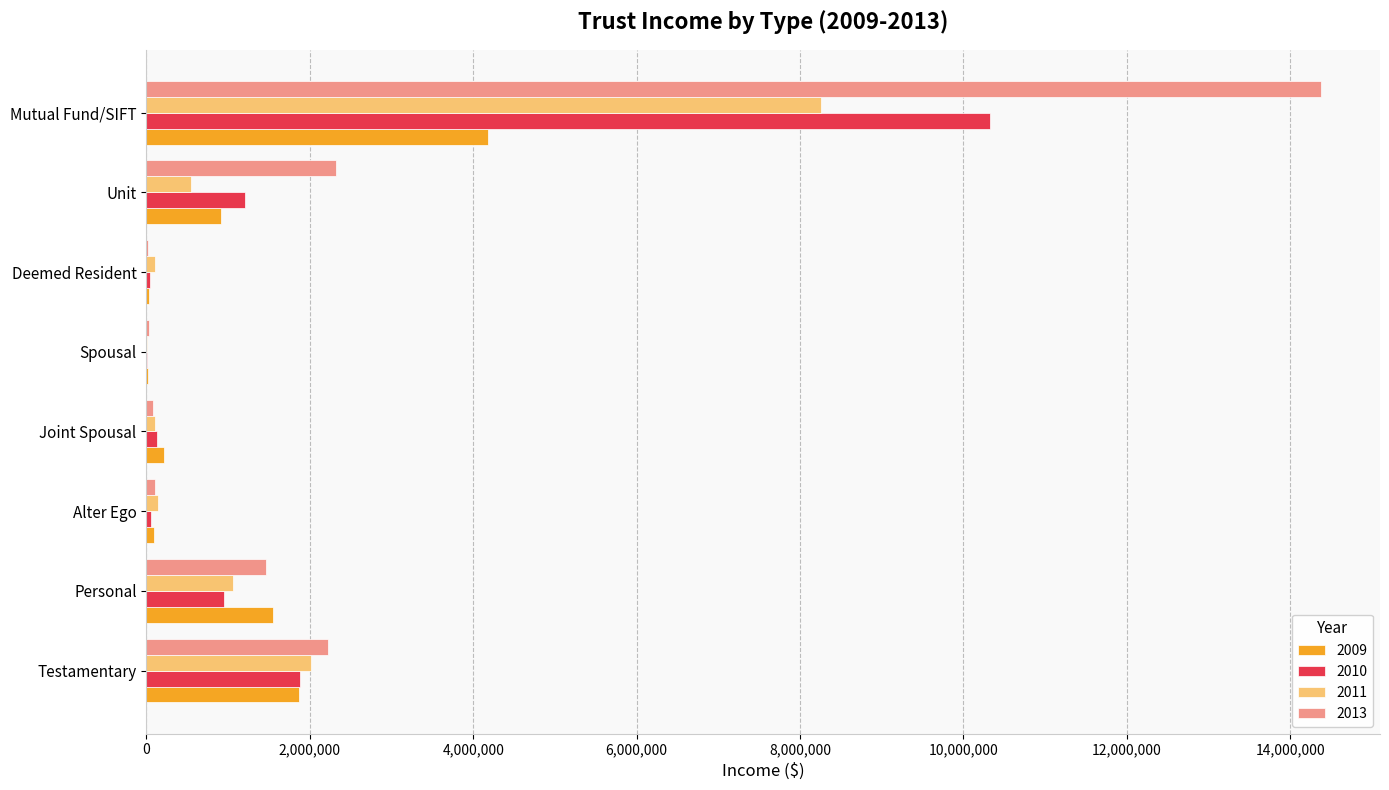

What is the difference between the 2009 values at Unit and Deemed Resident?

882612